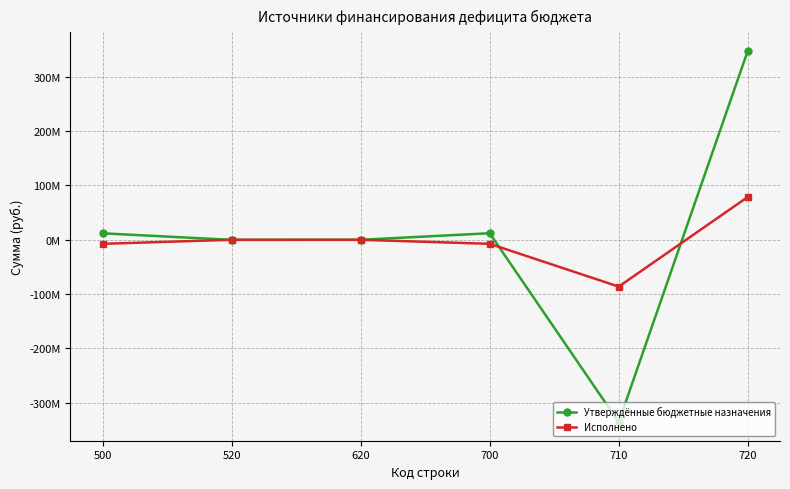

Is the value of Утверждённые бюджетные назначения at 520 greater than the value of Исполнено at 500?

Yes